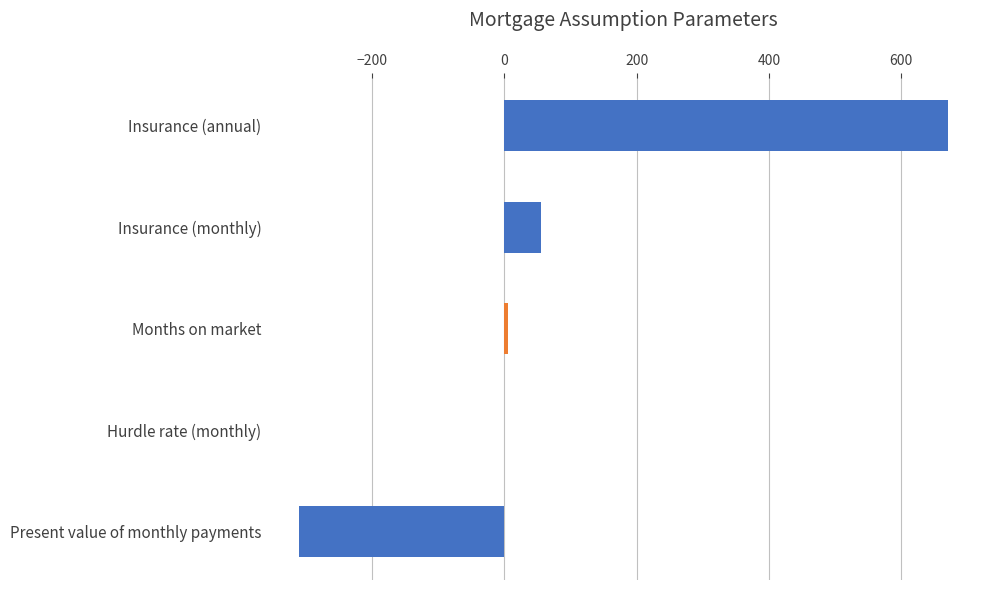

What is the sum of the values at Insurance (annual) and Insurance (monthly)?

725.8